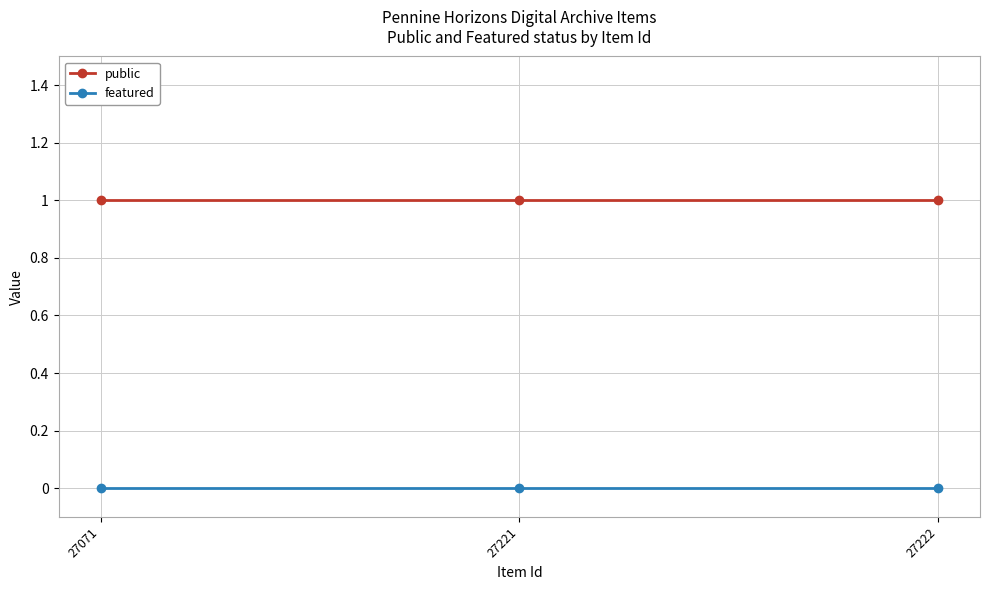

At how many categories does at least one series exceed 0?

3